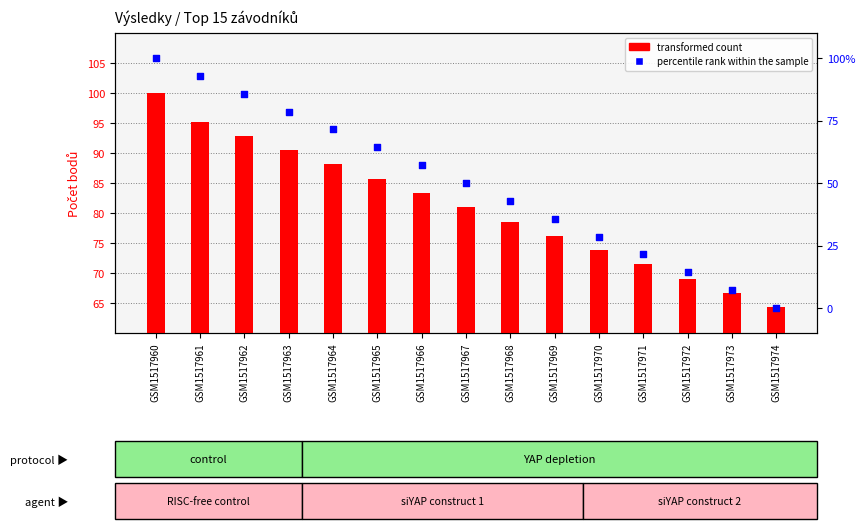

What are all the series names shown in the legend?

transformed count, percentile rank within the sample